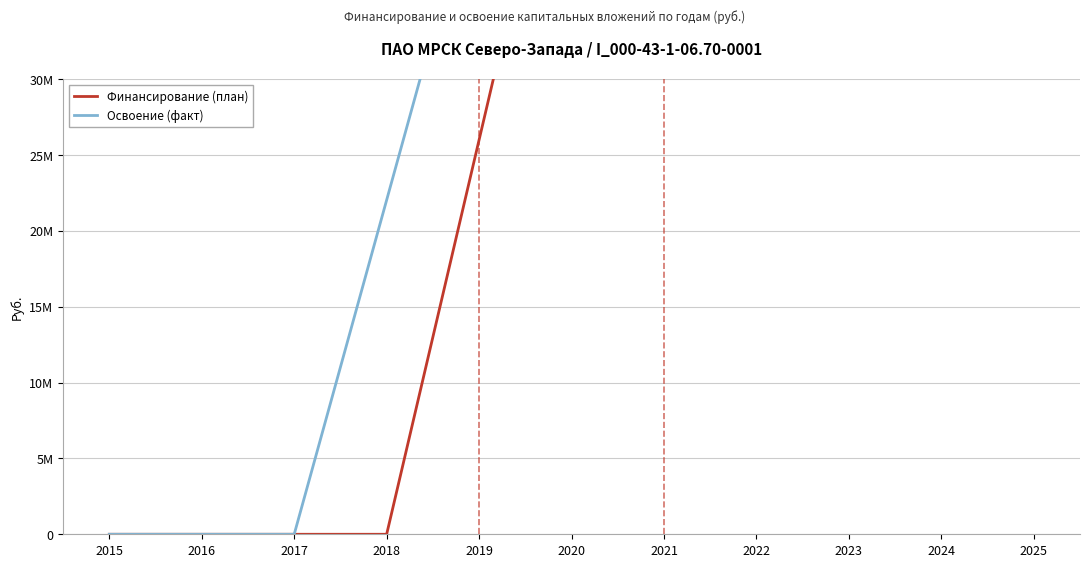

Which series contains the lowest Y value?

Финансирование (план)